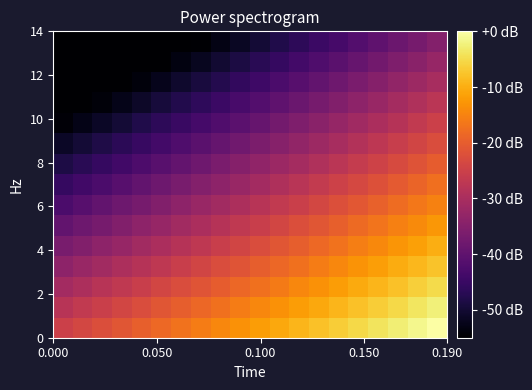

How many distinct data groups are displayed?

15